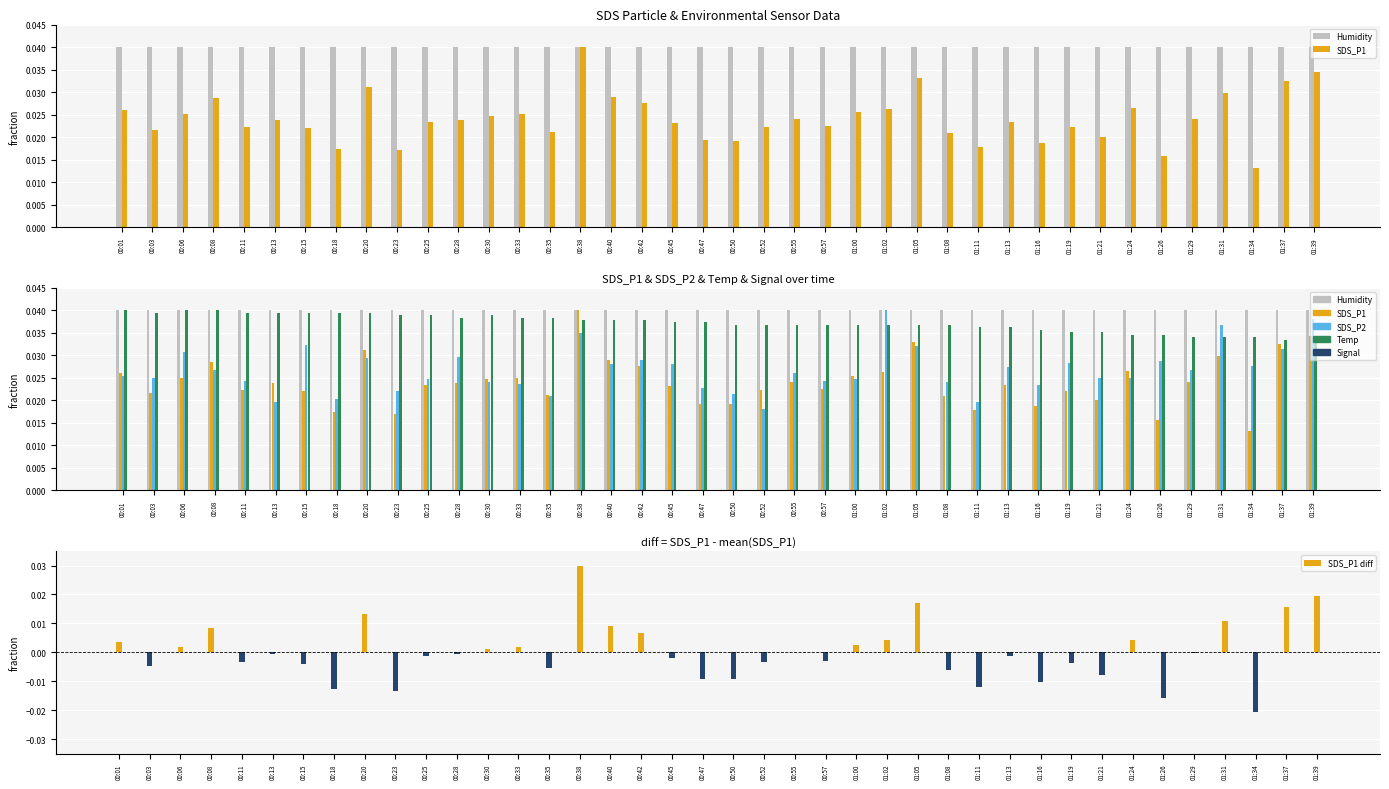

How many values in the SDS_P1 diff series are below 0?

23